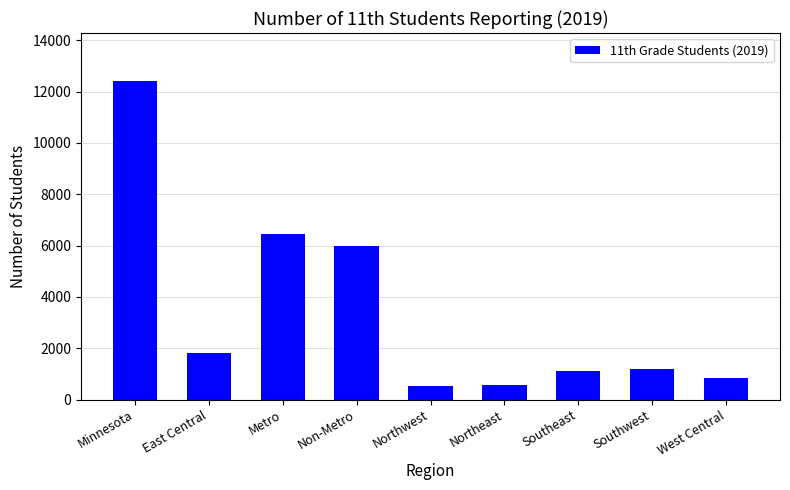

What is the difference between the second highest and minimum values?

5923